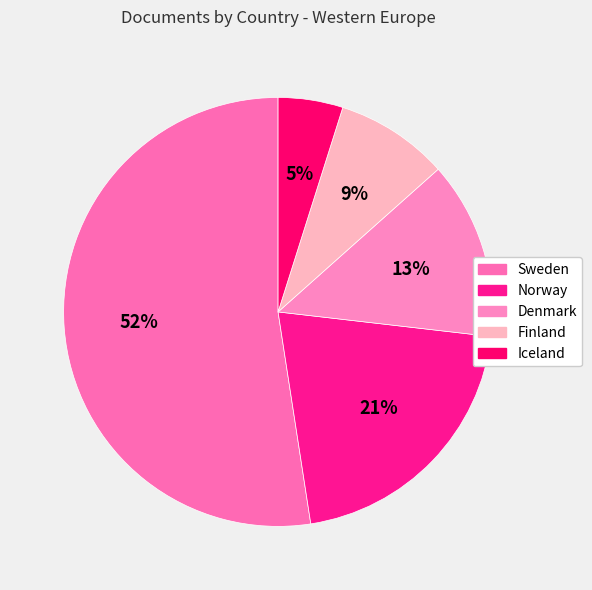

To the nearest percent, what is the difference between the largest and smallest slice percentages?

48%